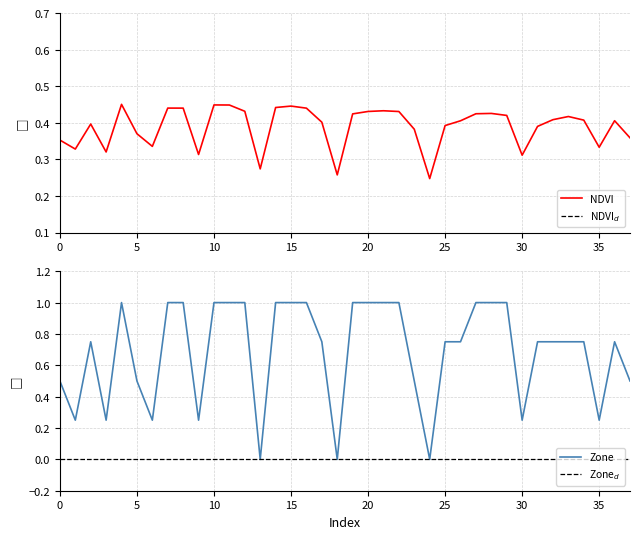

Which has a higher value, 20 or 19?

20